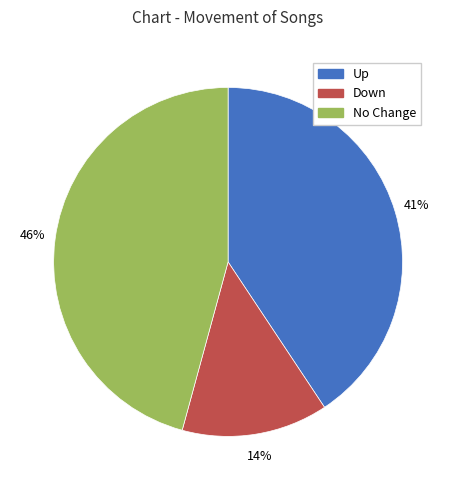

To the nearest percent, what is the difference between the largest and smallest slice percentages?

32%